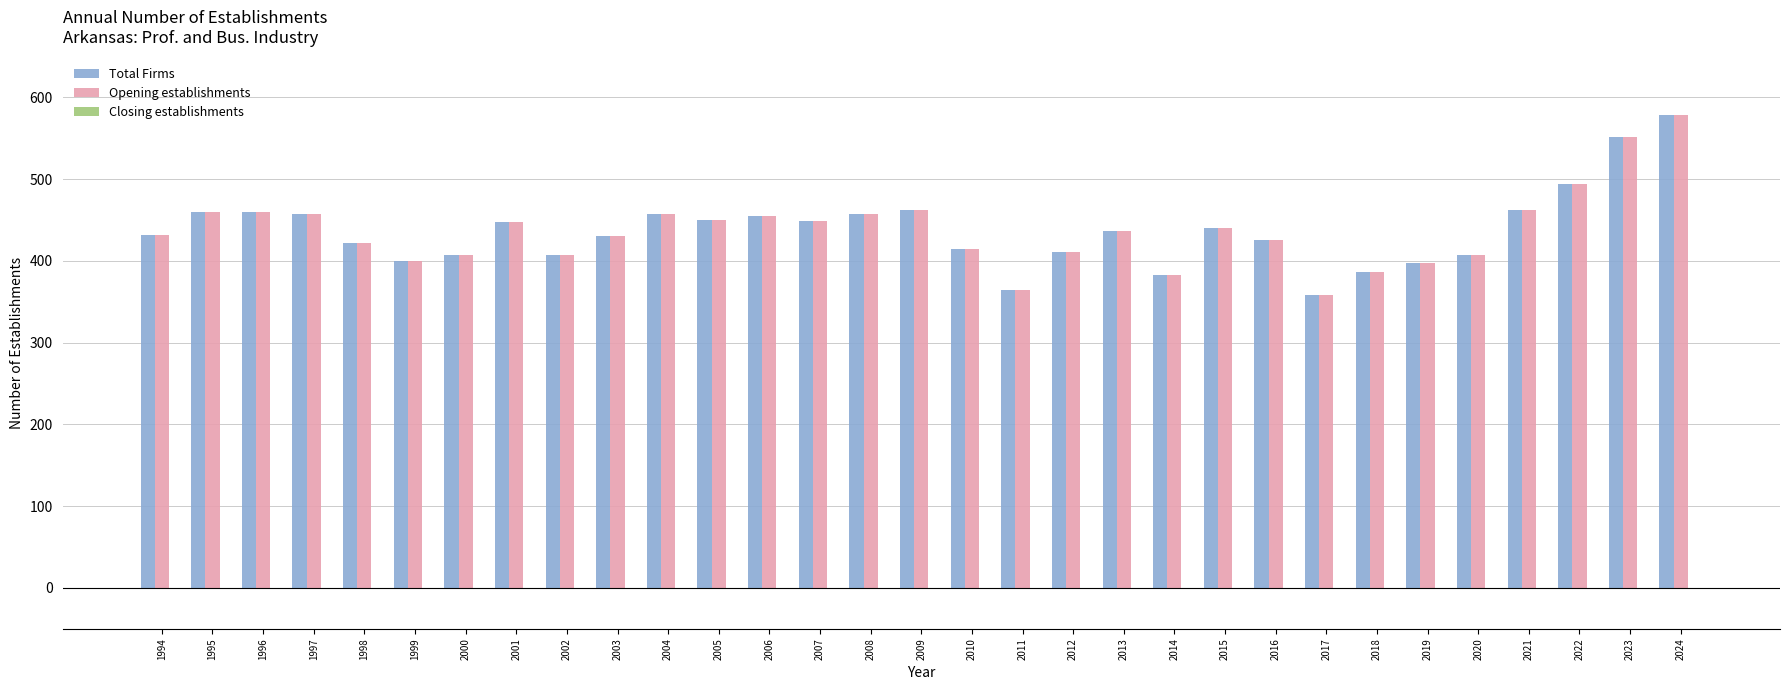

What is the difference between the maximum and second lowest values in the Opening establishments series?

215